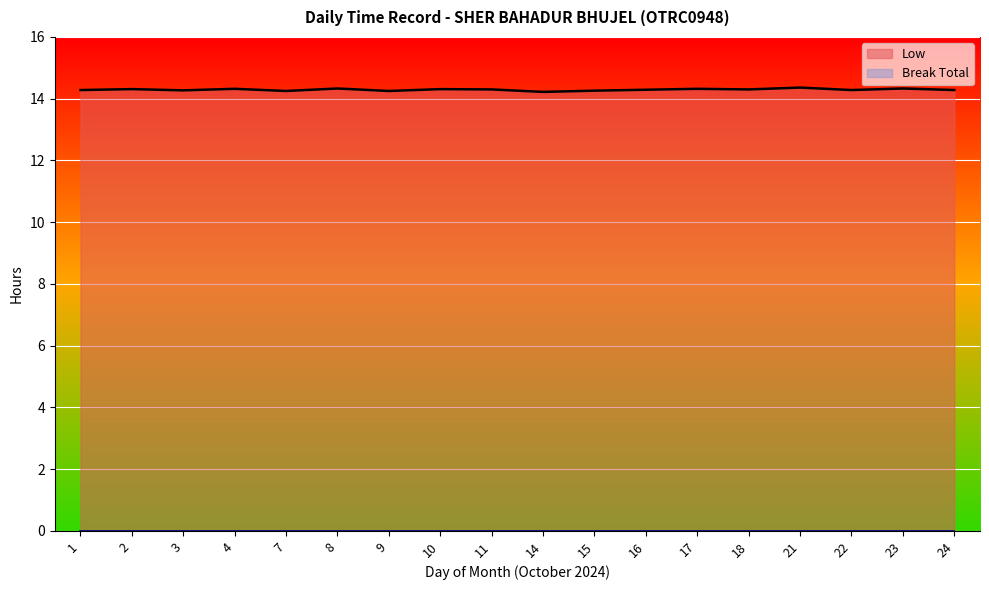

The value at 24 is 14.3. True or false?

True